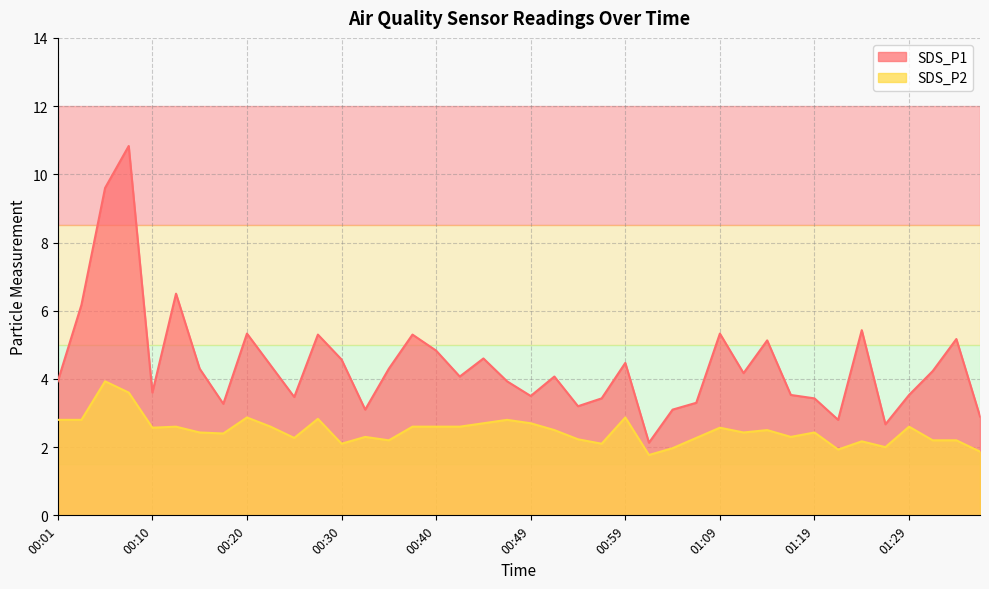

The SDS_P1 series shows 5.4 at 01:24. True or false?

True